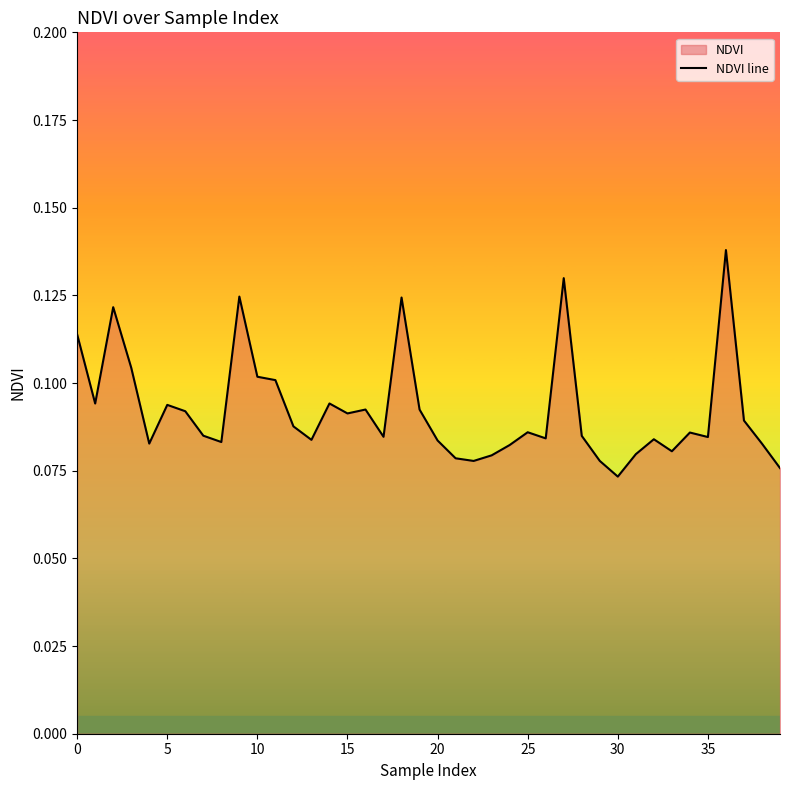

Reading right to left, what are all the values shown in this chart?

0.1	0.1	0.1	0.1	0.1	0.1	0.1	0.1	0.1	0.1	0.1	0.1	0.1	0.1	0.1	0.1	0.1	0.1	0.1	0.1	0.1	0.1	0.1	0.1	0.1	0.1	0.1	0.1	0.1	0.1	0.1	0.1	0.1	0.1	0.1	0.1	0.1	0.1	0.1	0.1